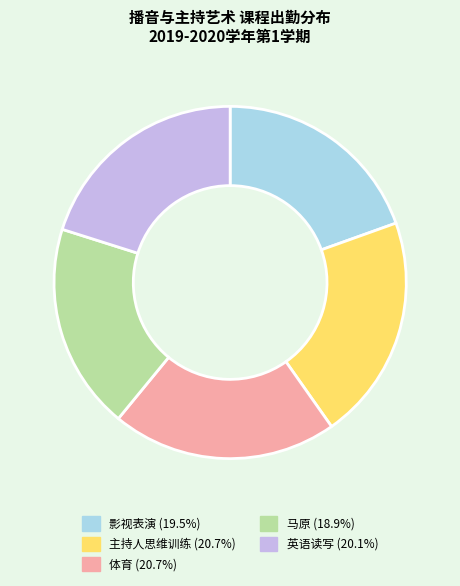

What is the smallest slice in the pie chart?

马原